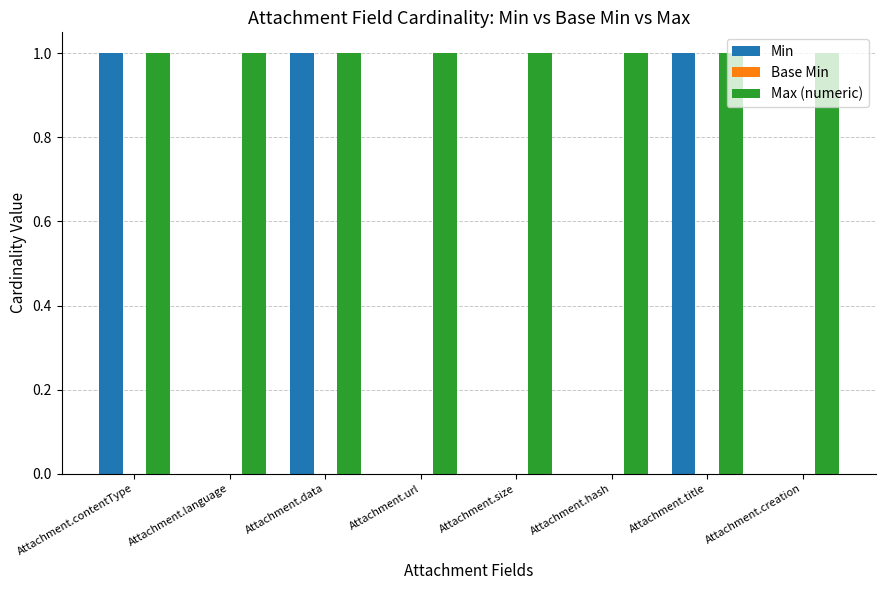

True or false: Max (numeric) has a value of 0 at Attachment.size.

False